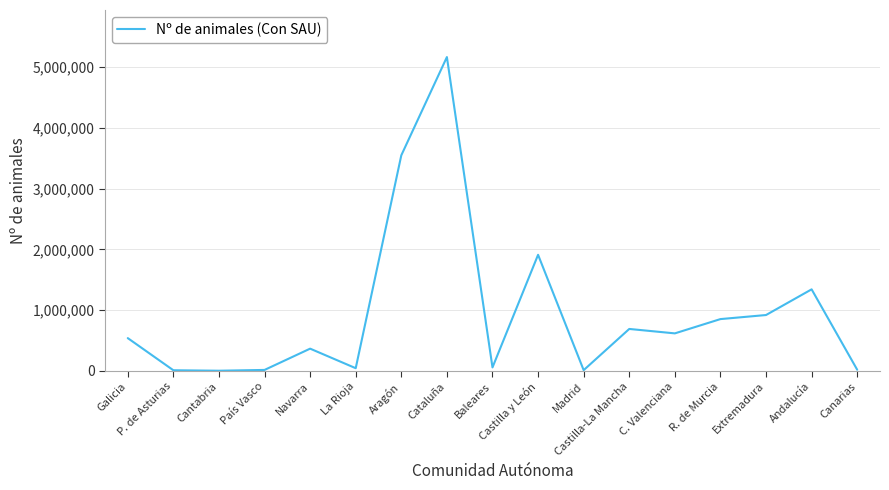

What is the change in value from Baleares to Castilla y León?

+1853645